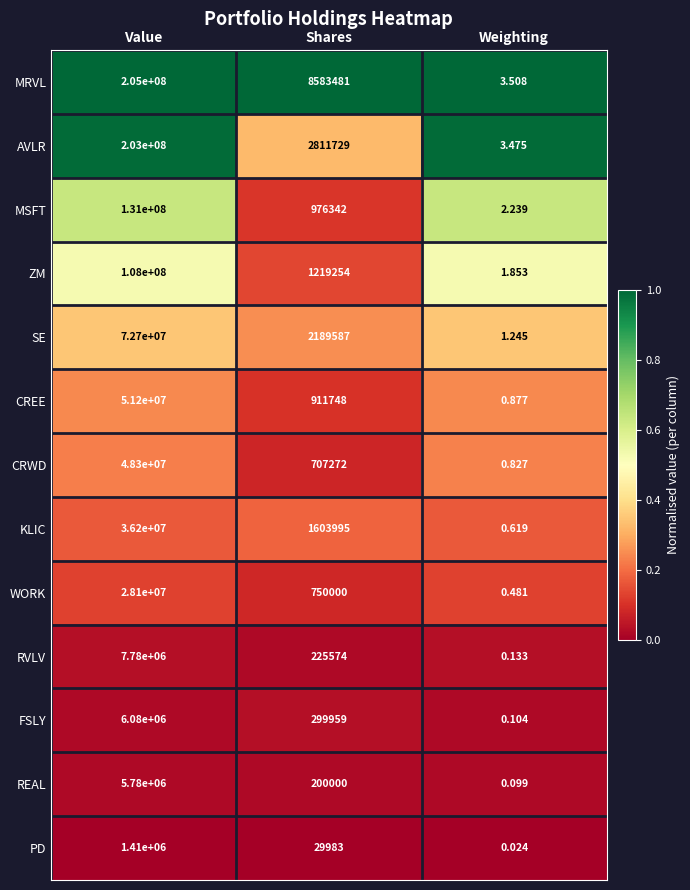

At Weighting, list the series in order from smallest to largest.

PD, REAL, FSLY, RVLV, WORK, KLIC, CRWD, CREE, SE, ZM, MSFT, AVLR, MRVL